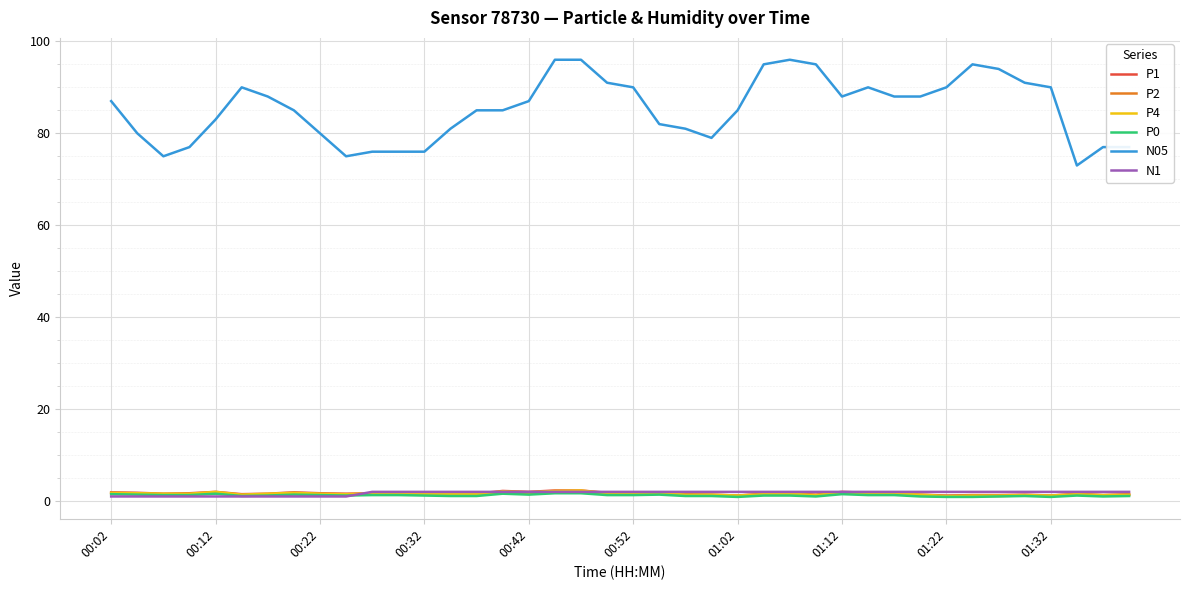

True or false: P1 and N05 intersect in this chart.

False